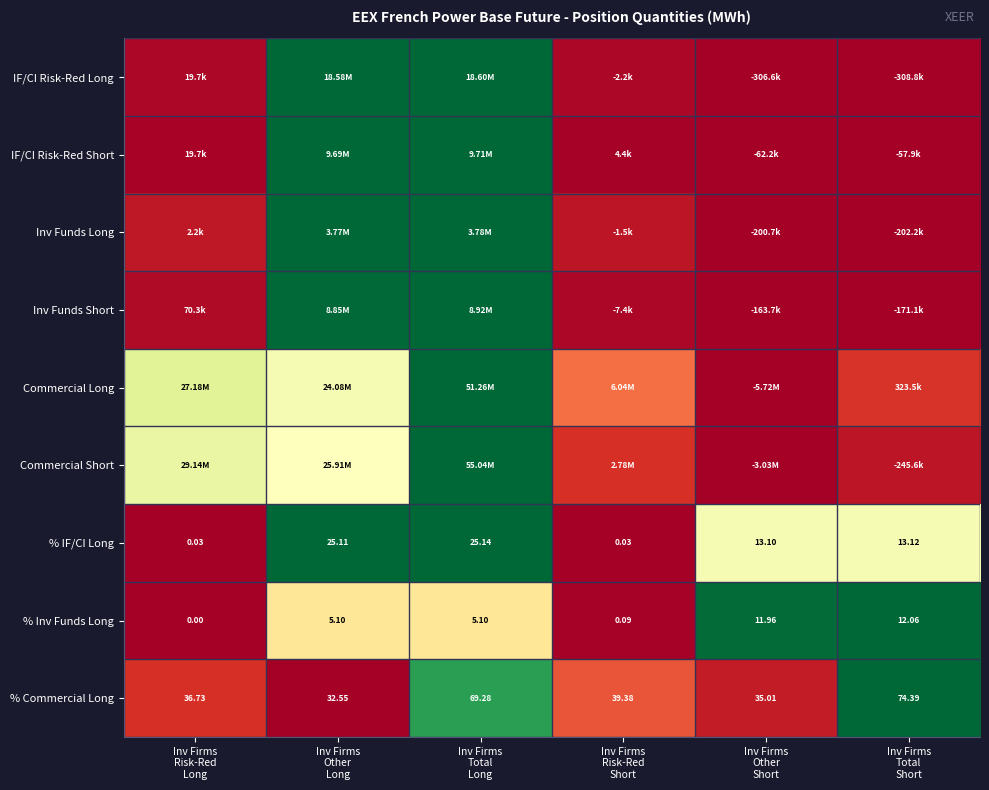

Rank the categories by % Inv Funds Long value from highest to lowest.

Inv Firms Total Short, Inv Firms Other Short, Inv Firms Other Long, Inv Firms Total Long, Inv Firms Risk-Red Short, Inv Firms Risk-Red Long